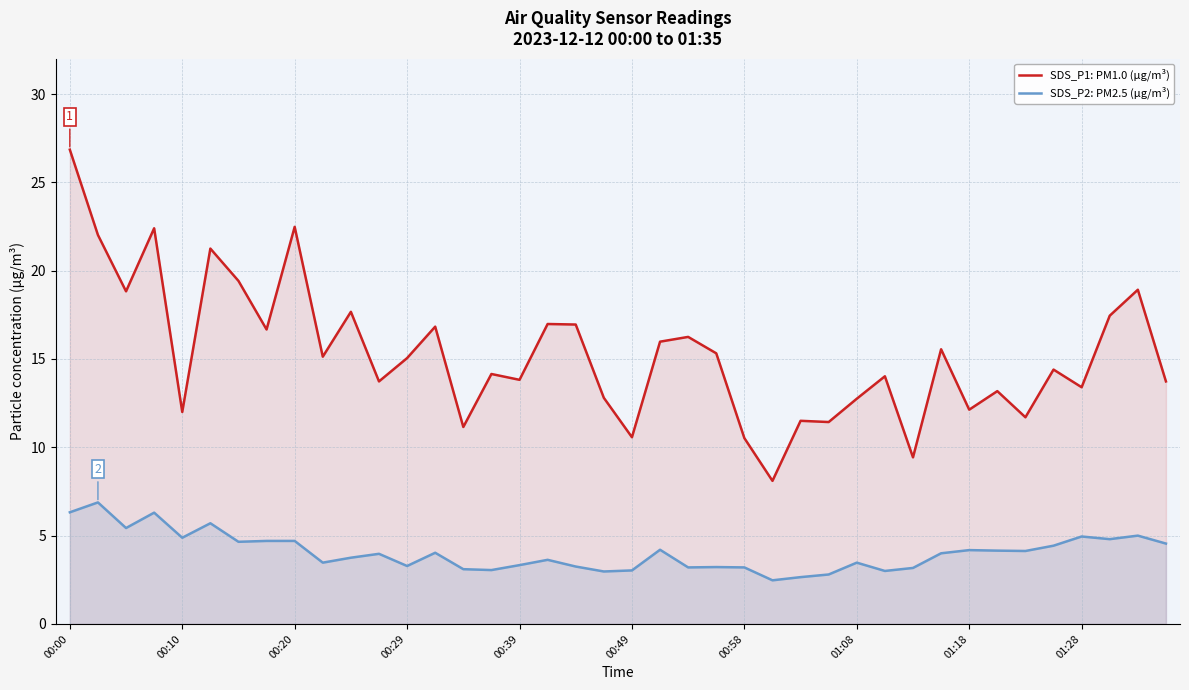

What is the approximate value of SDS_P2: PM2.5 (μg/m³) at 00:58?

3.2